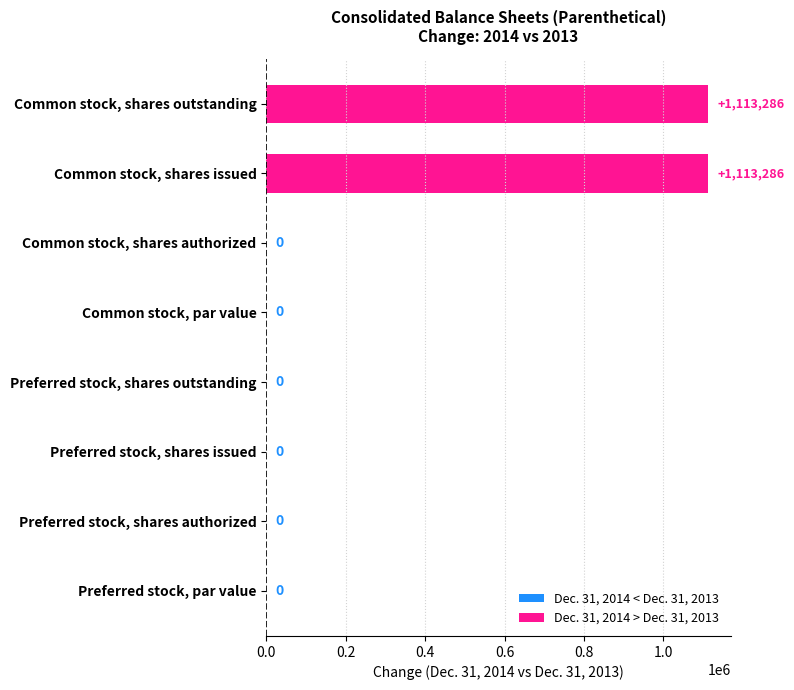

What is the greatest value displayed?

1113286